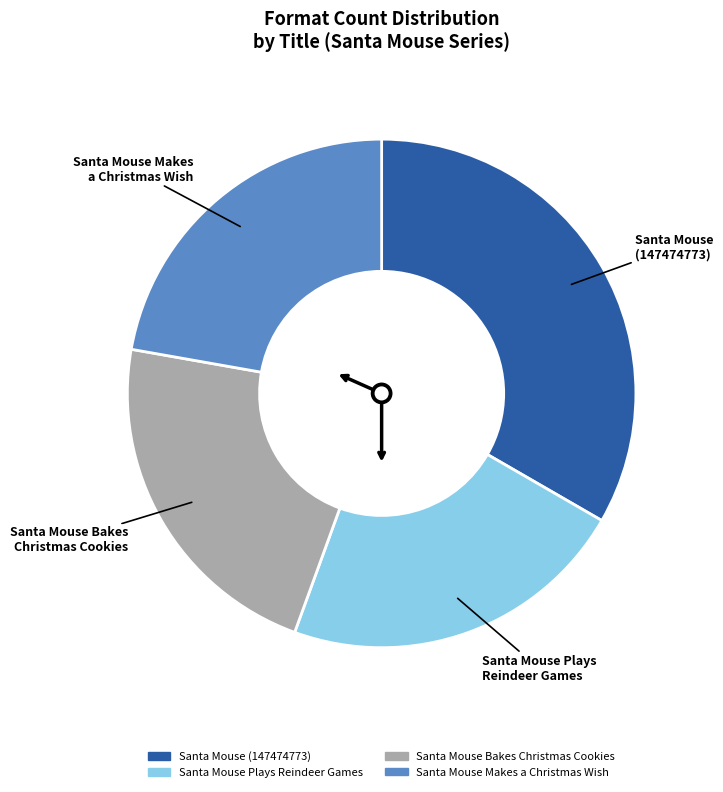

Which category has the biggest portion of the pie?

Santa Mouse (147474773)